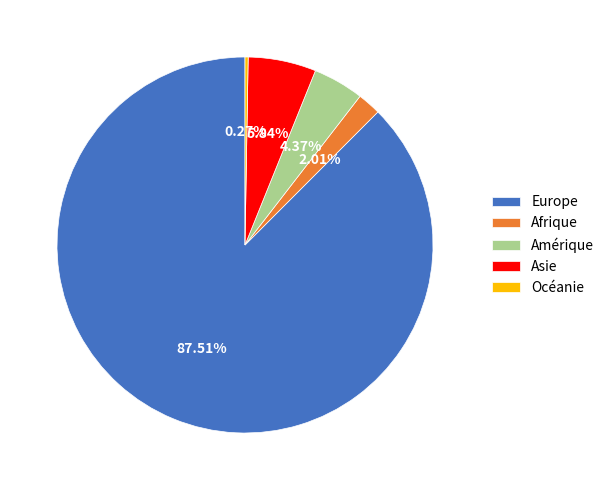

To the nearest percent, what percentage of the pie is Afrique?

2%